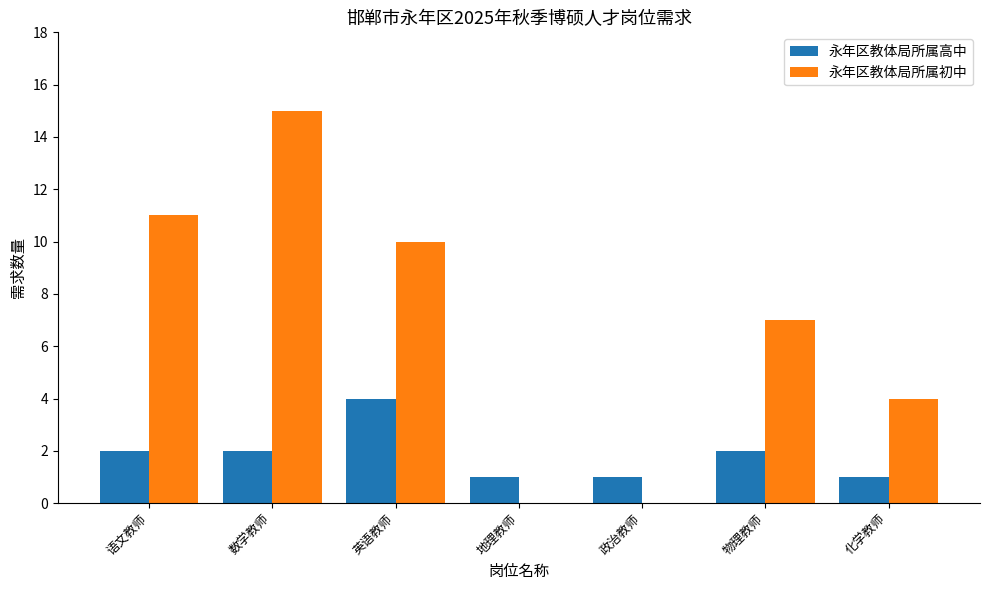

Reading right to left, what are all the values shown in this chart?

永年区教体局所属高中: 1	2	1	1	4	2	2
永年区教体局所属初中: 4	7	0	0	10	15	11